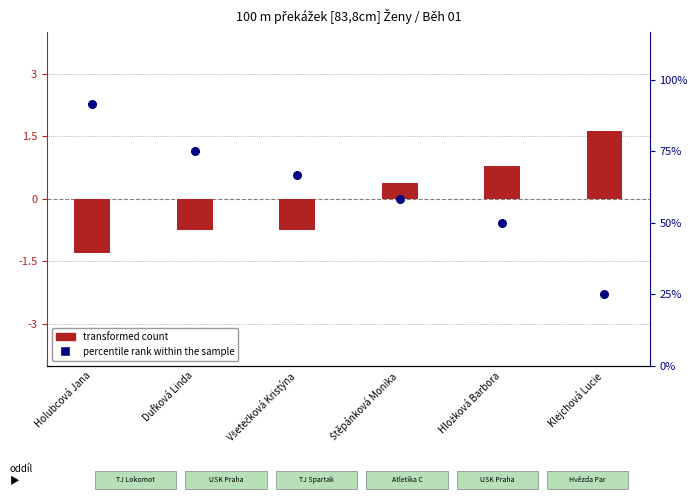

Which series reaches the minimum Y coordinate?

transformed count